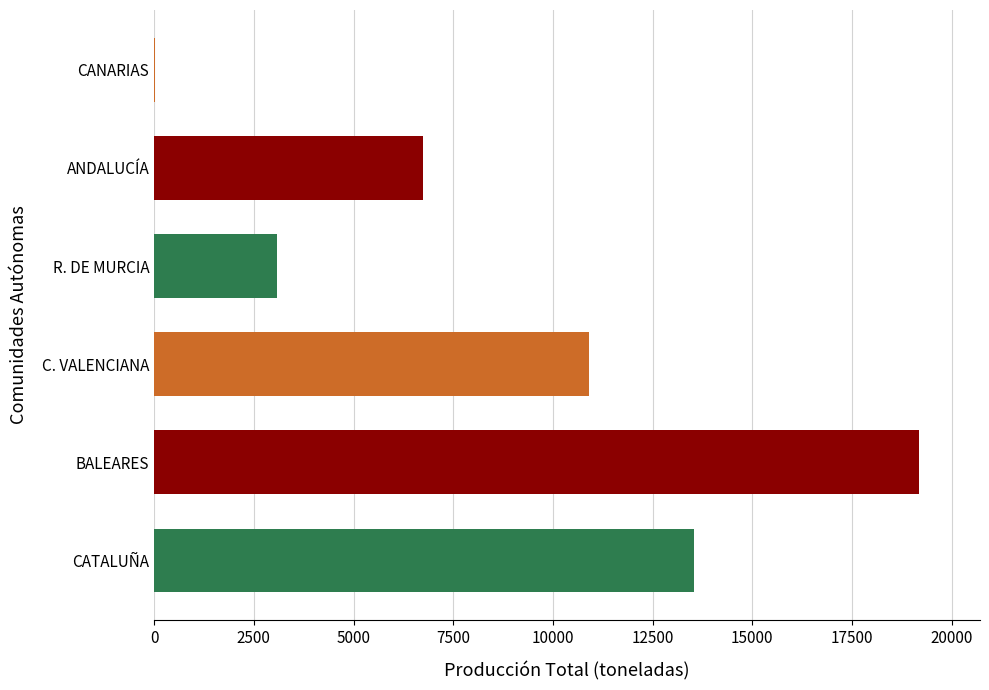

At which label is the value closest to 9598?

C. VALENCIANA